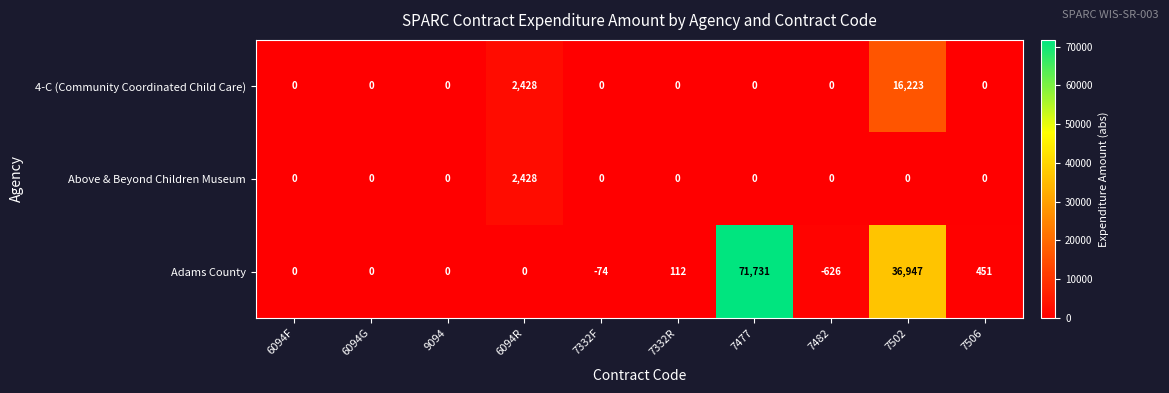

Which series has the largest range (max minus min)?

Adams County